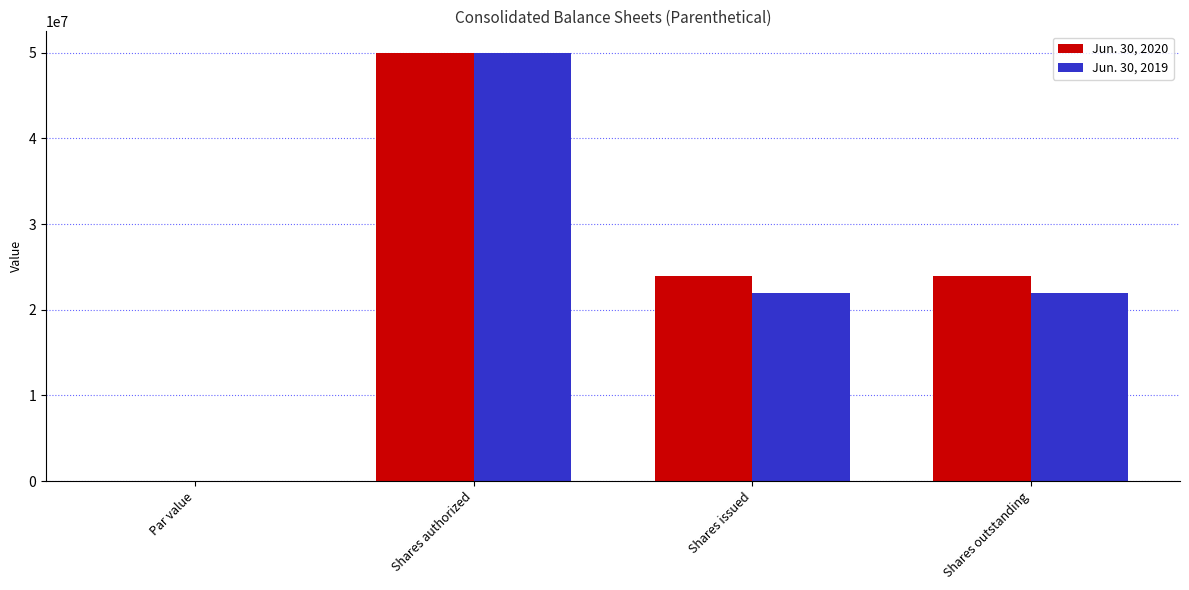

What is the sum of all Jun. 30, 2020 values?

97942168.0